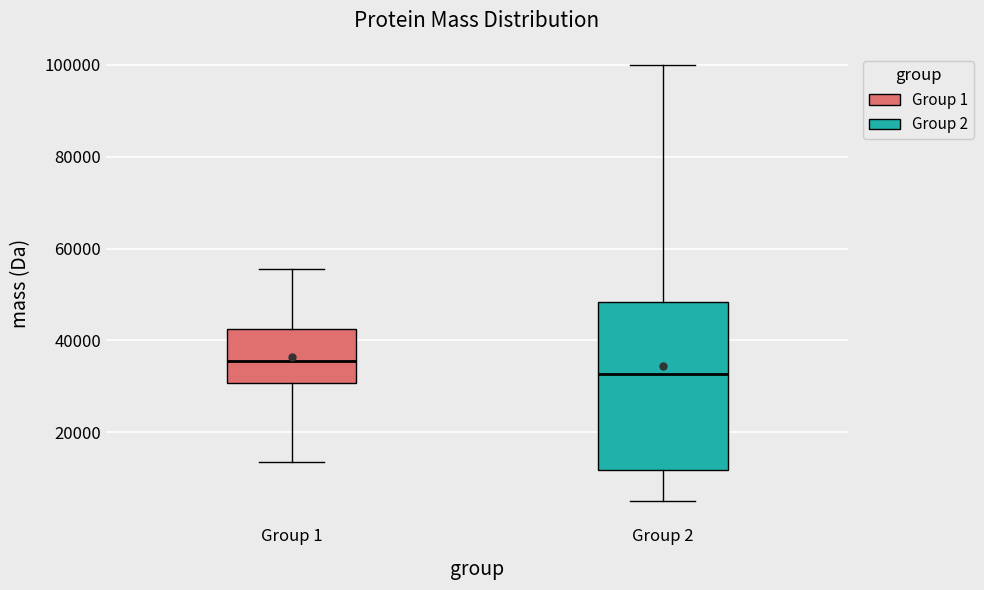

Reading left to right, transcribe this box plot: for each box, give where its median line is, the range the box spans, and where its two whiskers end, as read against the y-axis. The values are not printed on the chart, so give them approximately, as read against the axis.

Group 1: median 36000, box 30000 to 42000, whiskers 14000 to 56000
Group 2: median 32000, box 12000 to 48000, whiskers 4000 to 100000